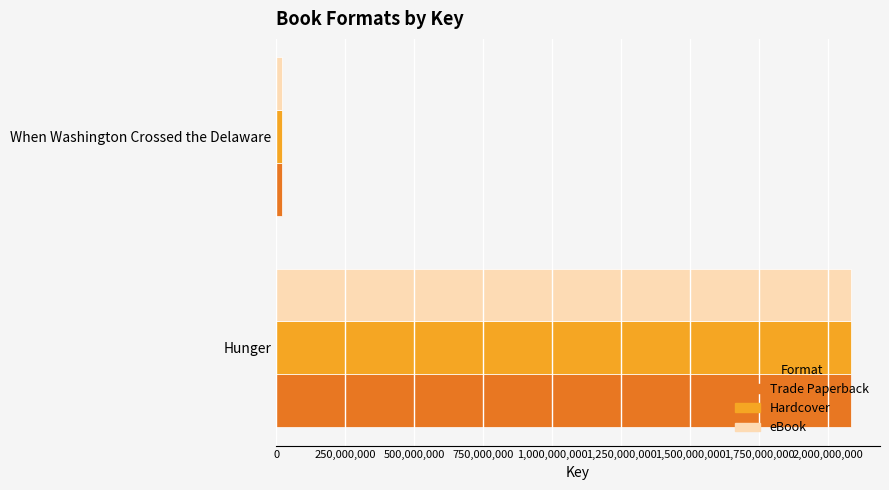

Which category has the lowest value in the Trade Paperback series?

When Washington Crossed the Delaware